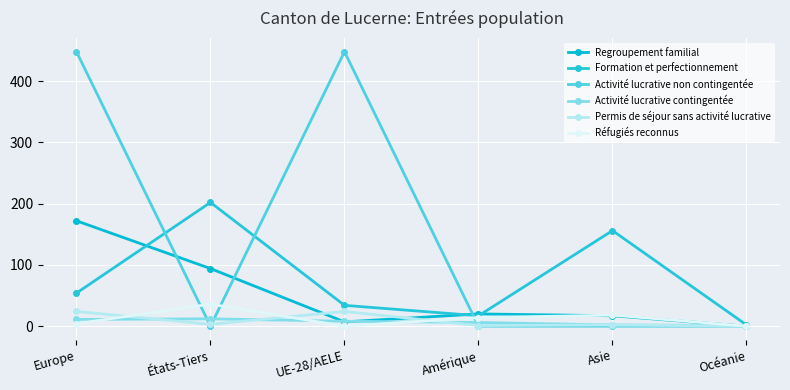

At which category is the sum across all series the highest?

Europe